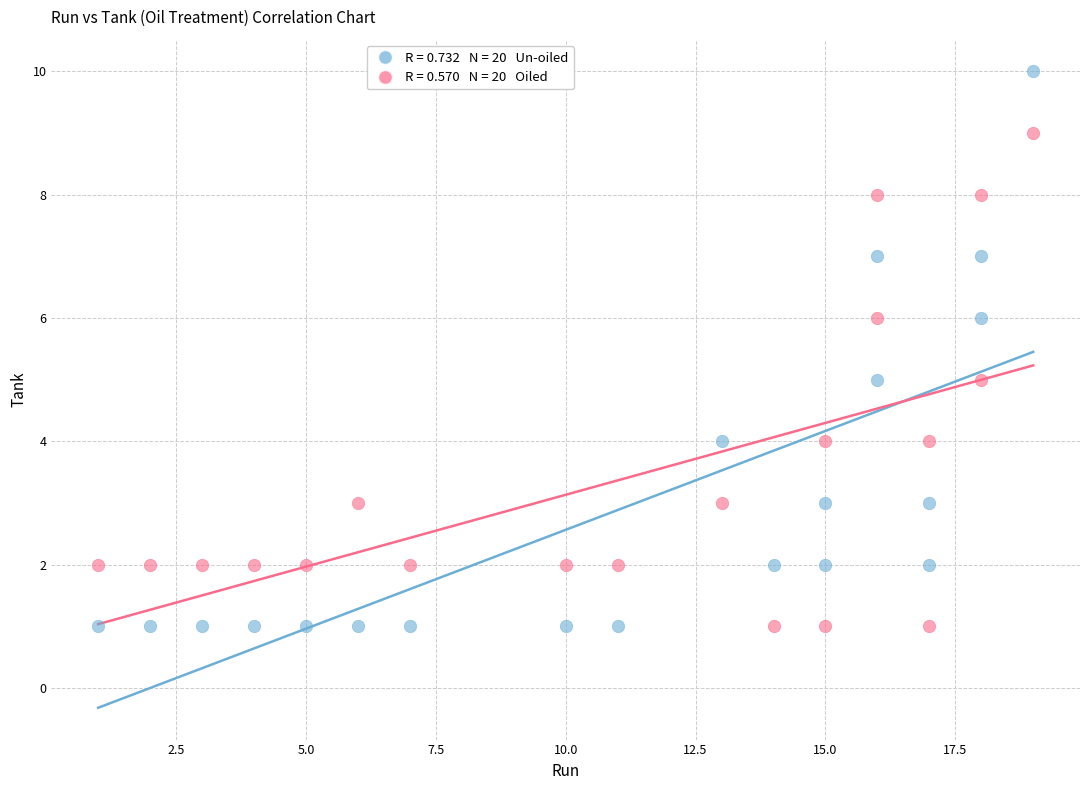

Across all data points, what is the range of Y values (max minus min)?

9